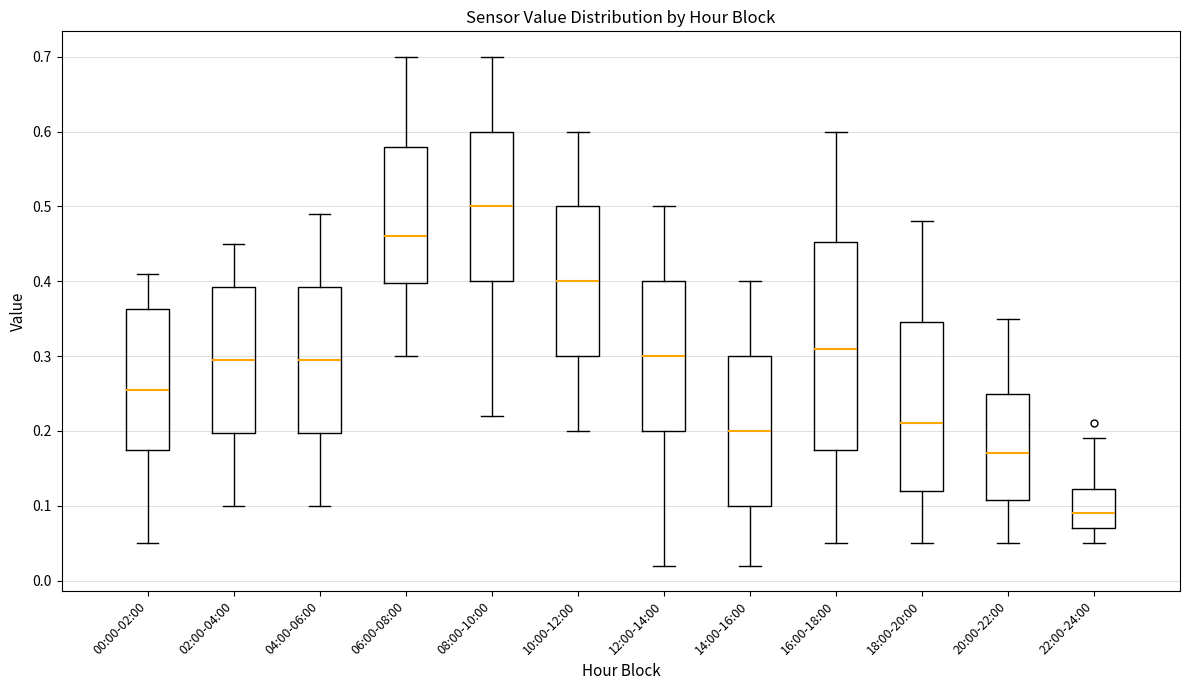

Comparing the boxes themselves (not the whiskers), which one is the tallest?

16:00-18:00